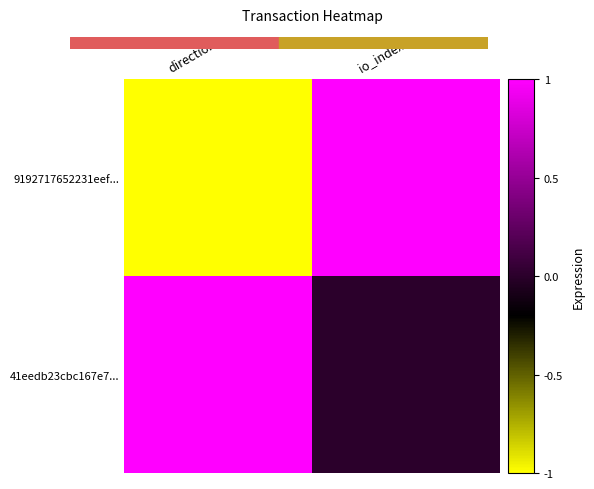

Rank the series by their maximum value, from lowest to highest.

9192717652231eef..., 41eedb23cbc167e7...